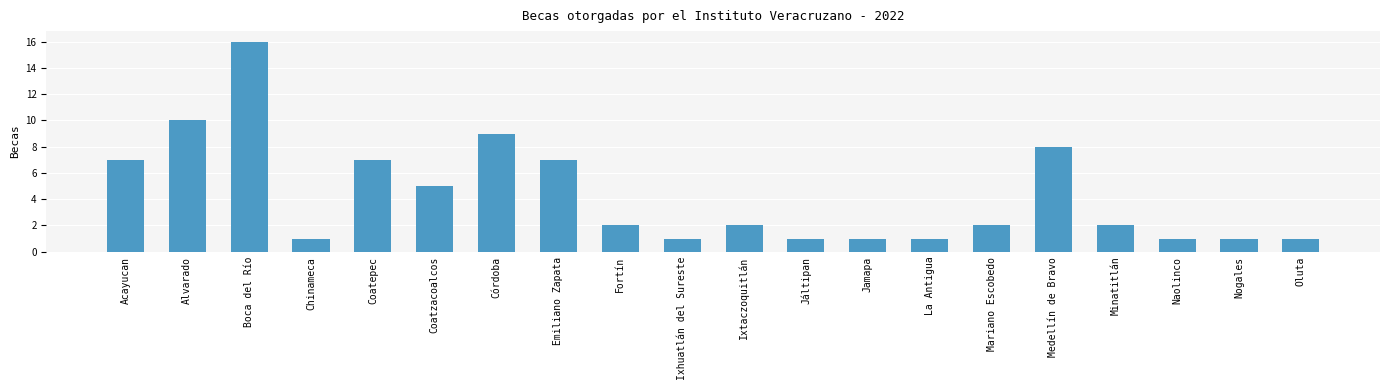

Reading left to right, transcribe all the data shown in this chart.

7	10	16	1	7	5	9	7	2	1	2	1	1	1	2	8	2	1	1	1